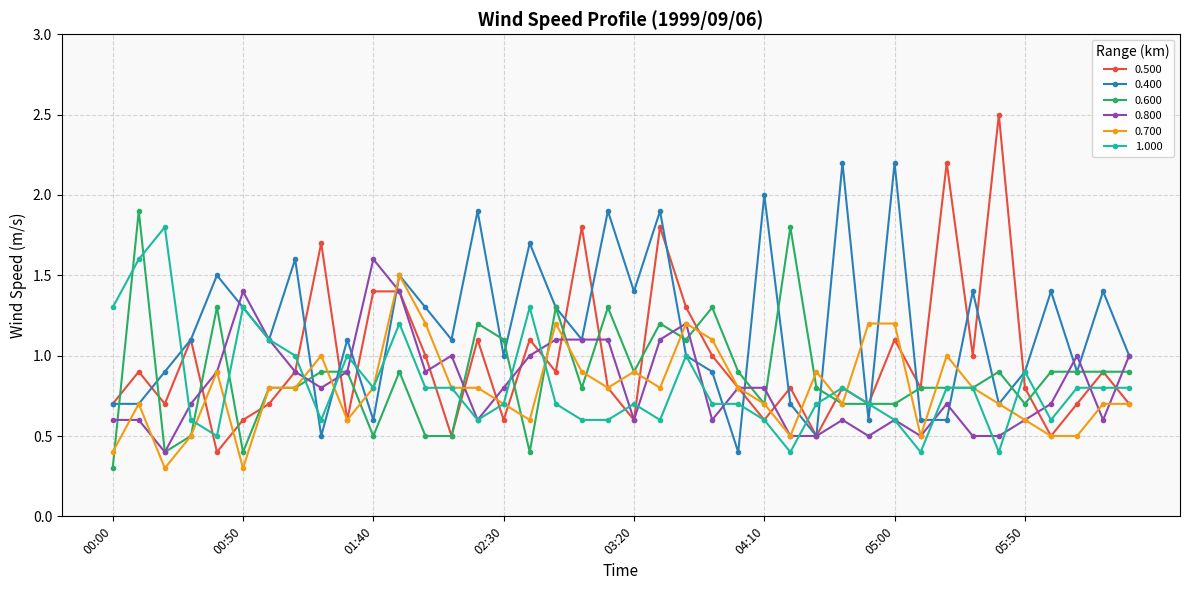

Which series has the widest spread of values?

0.500